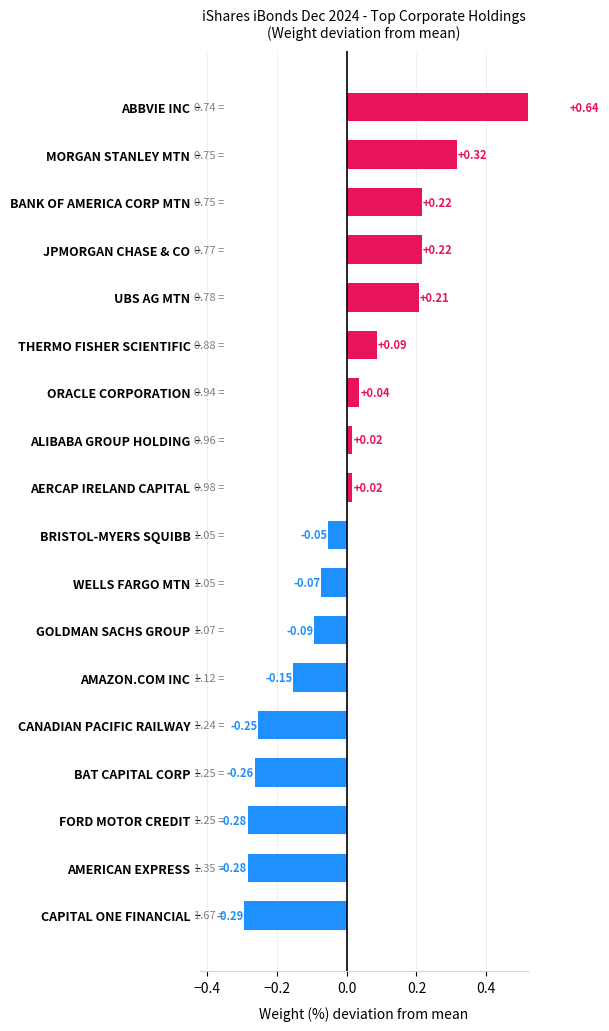

How many values are below zero?

9